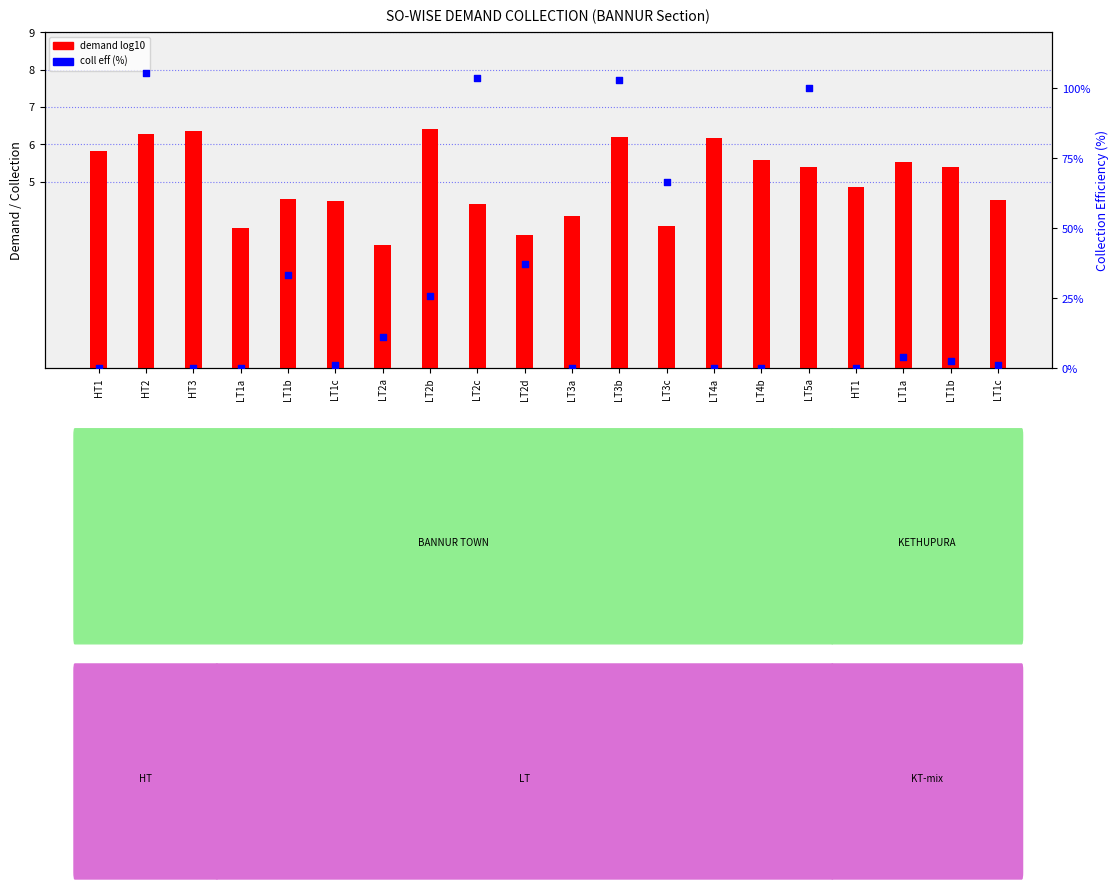

What are all the series names shown in the legend?

demand (log10), coll eff (%)